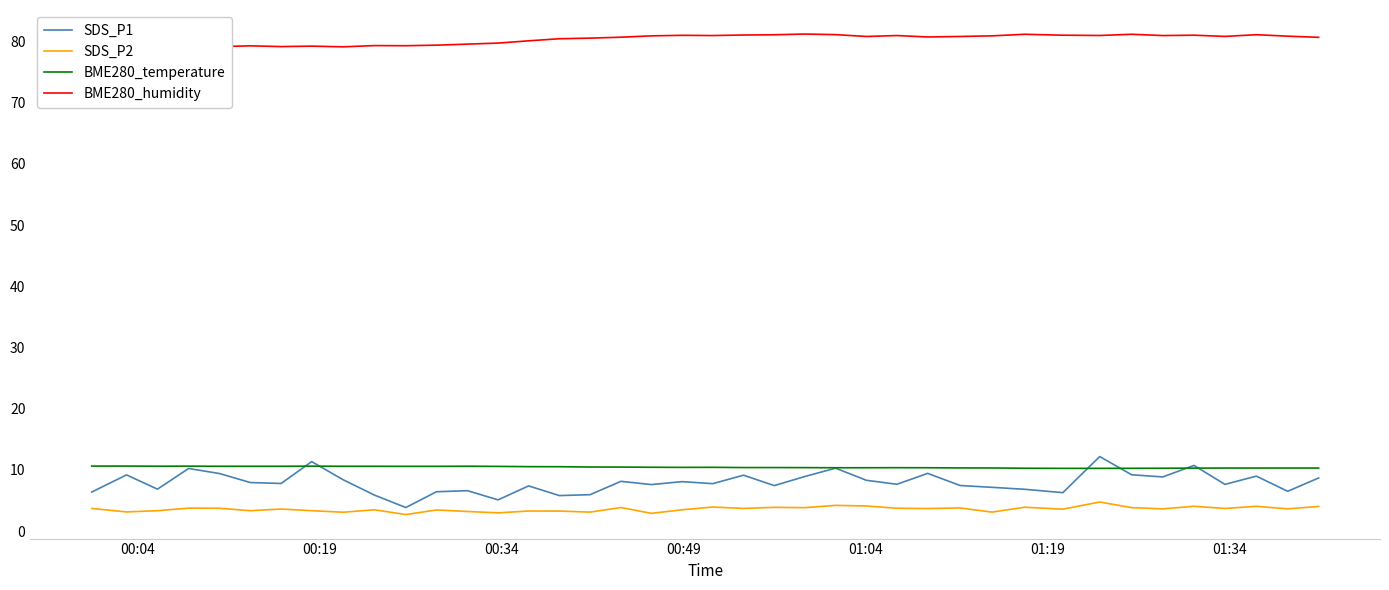

What is the maximum value for BME280_temperature?

10.6